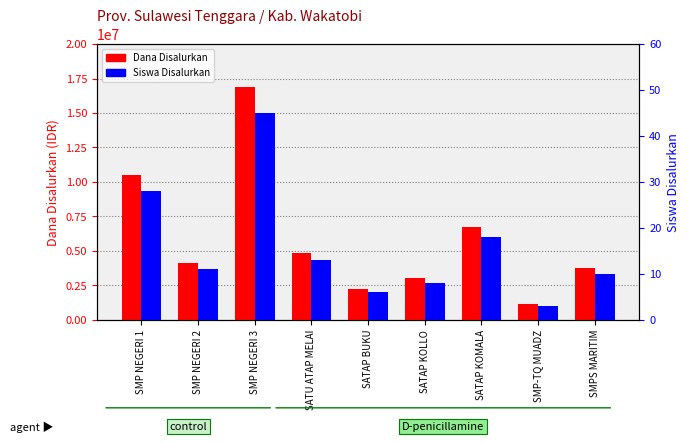

At which category does the chart reach its minimum across all series?

SMP-TQ MUADZ